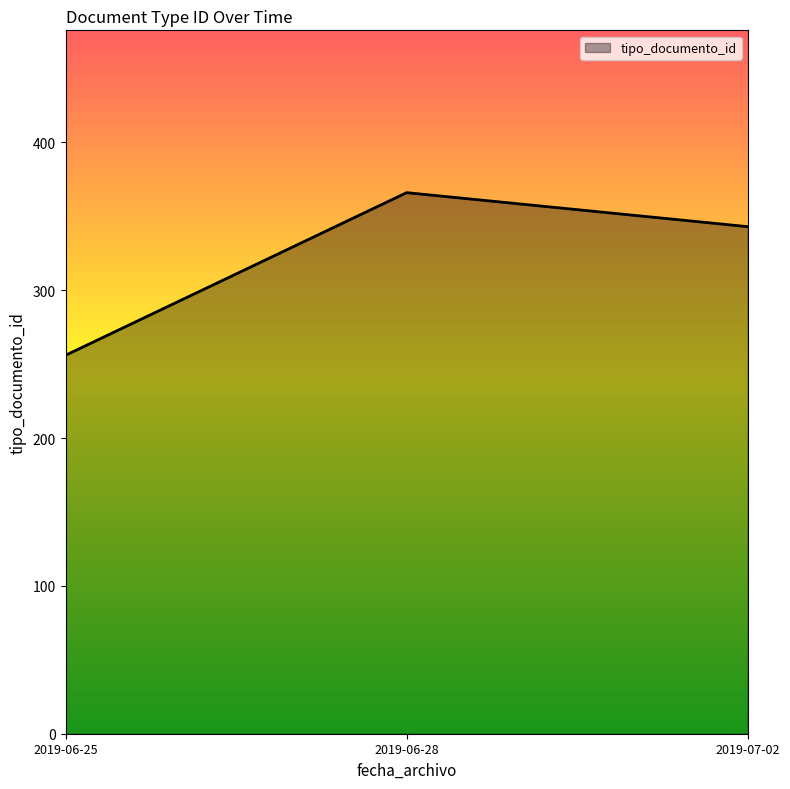

How many distinct data groups are displayed?

1